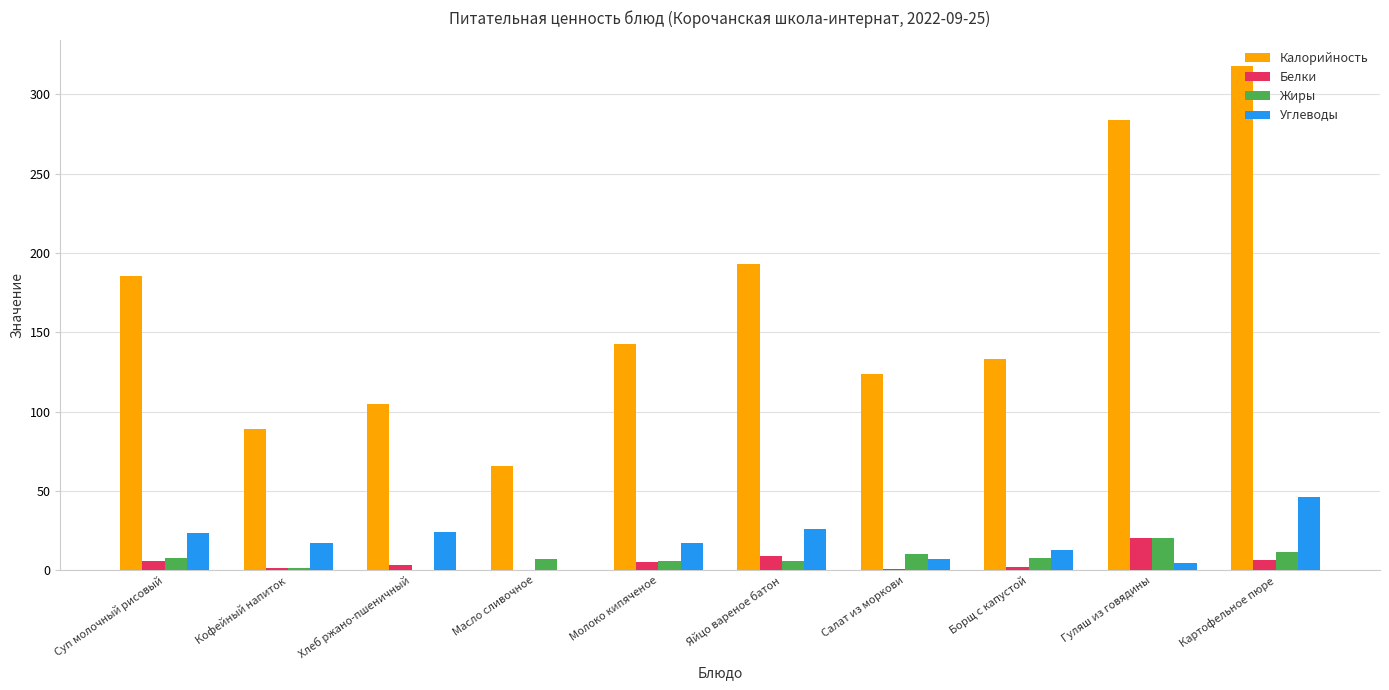

What is the average value of the Углеводы series?

17.9